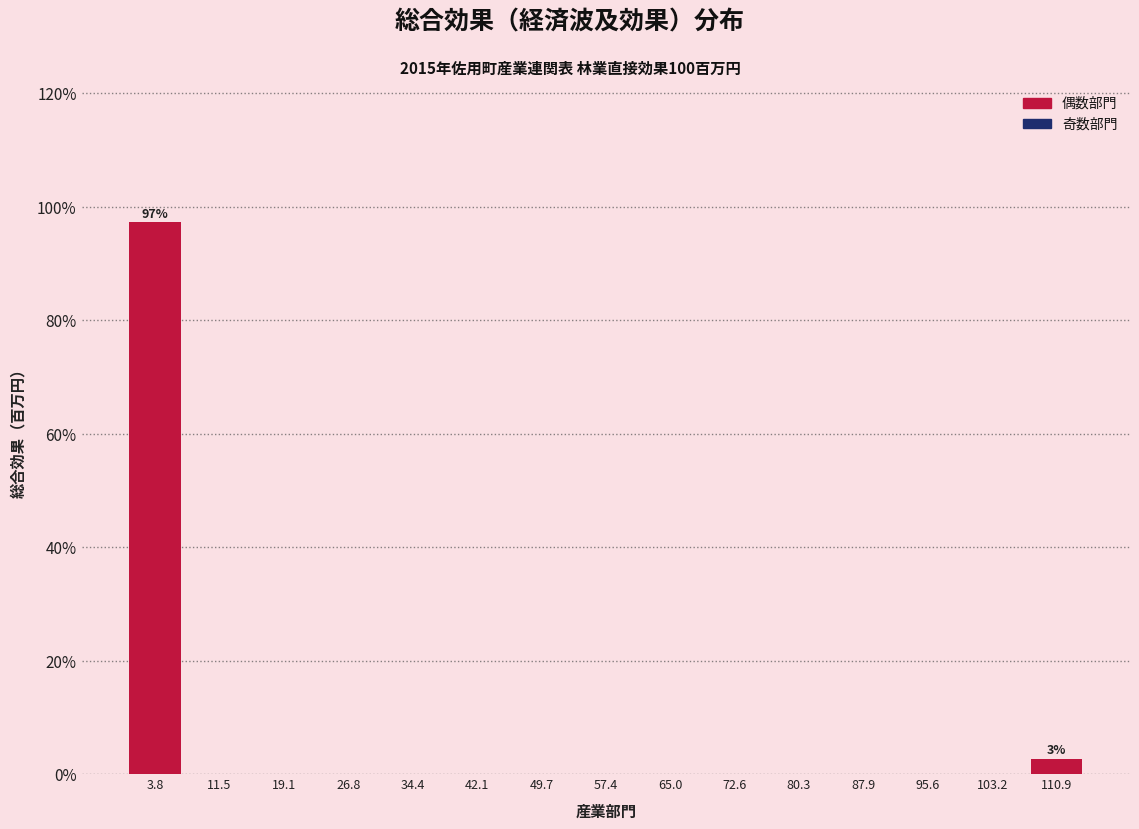

Over which range of the x-axis is the bar tallest?

0 to 8